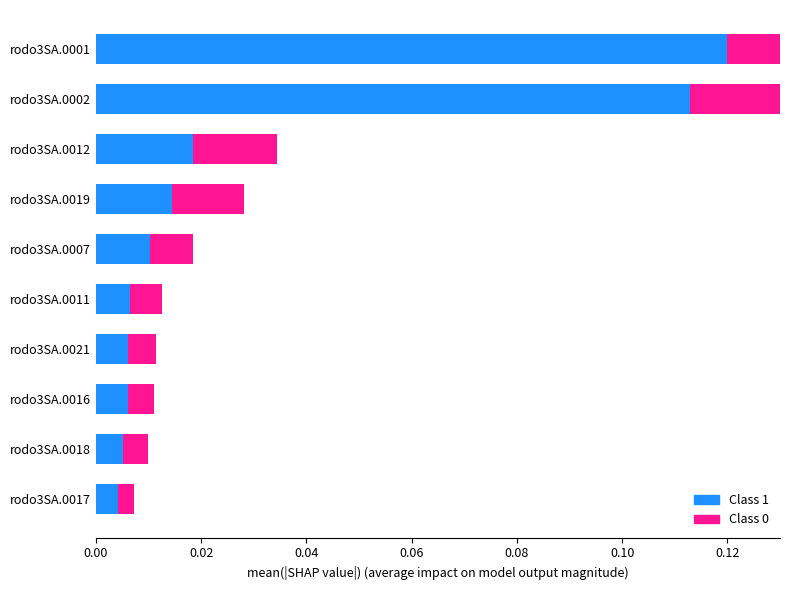

Which series has the largest total across all categories?

Class 1